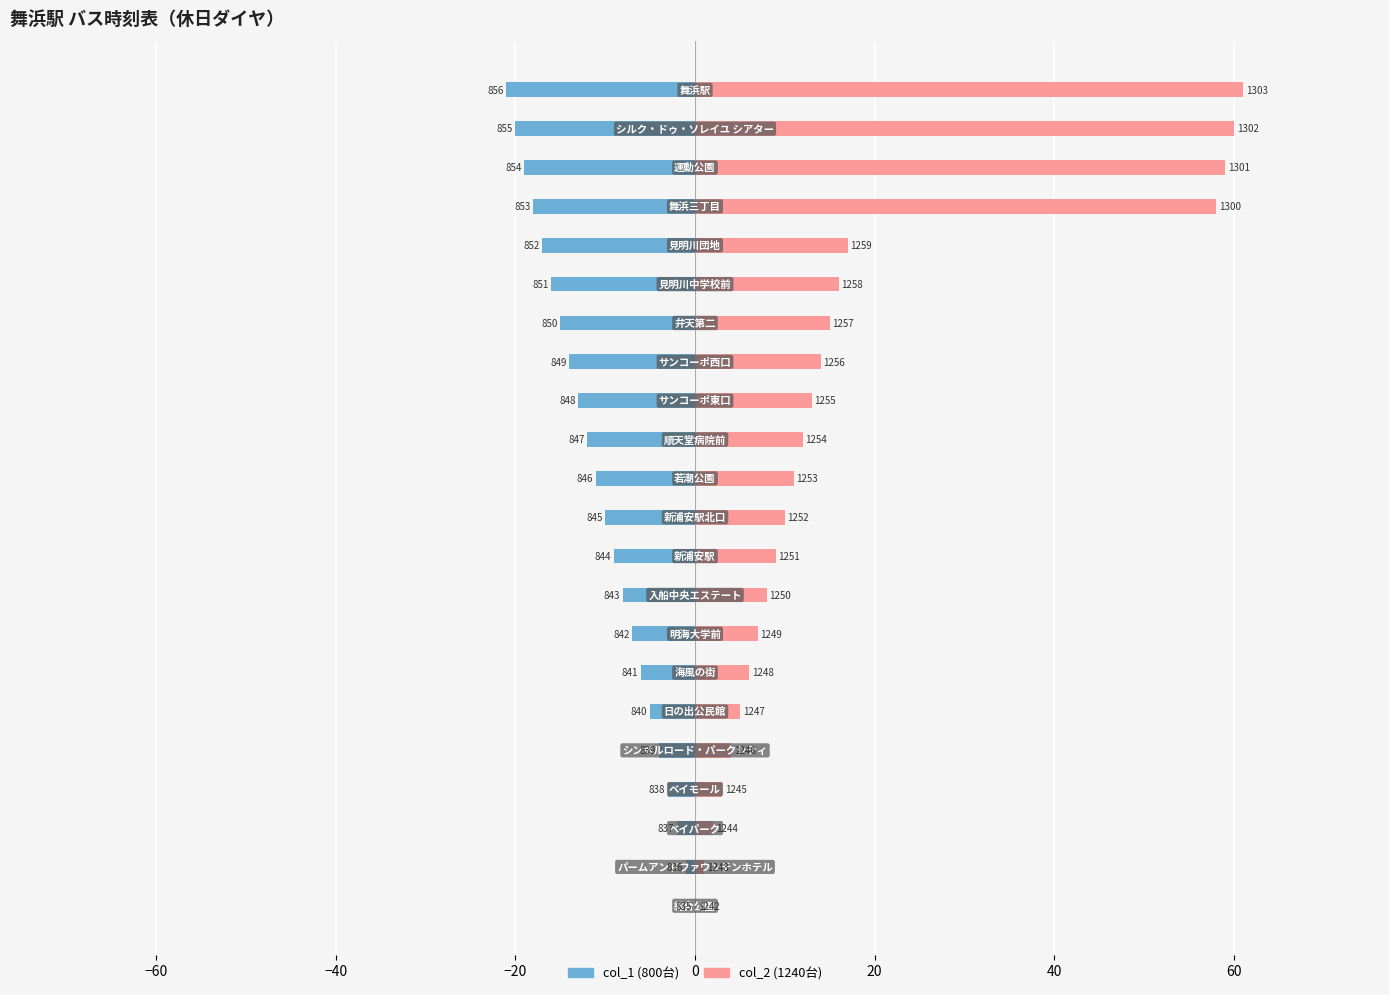

Rank the series at 9 from lowest to highest value.

col_1 (800台), col_2 (1240台)